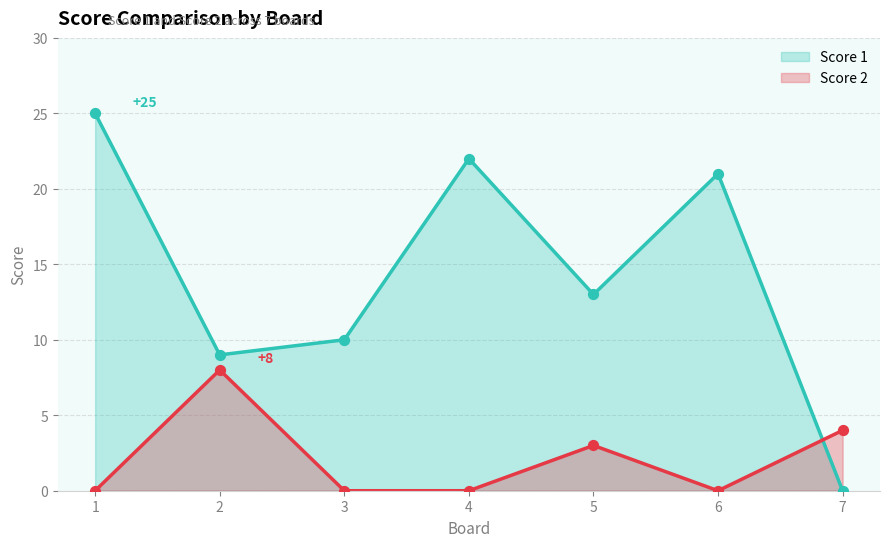

Which series has the largest total across all categories?

Score 1